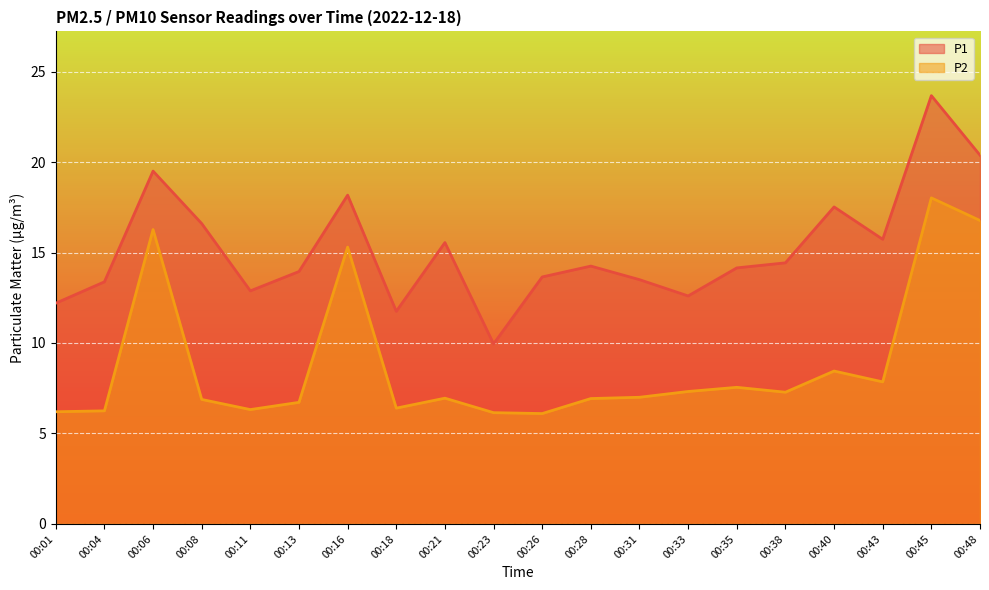

Is it true that P2 equals 4.2 at 00:28?

False